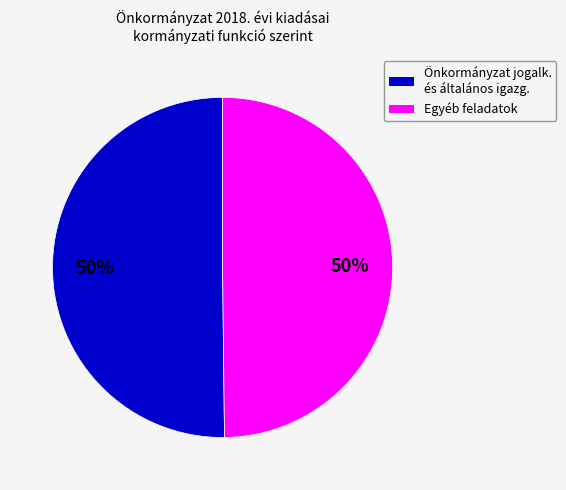

To the nearest percent, what is the average slice percentage?

50%